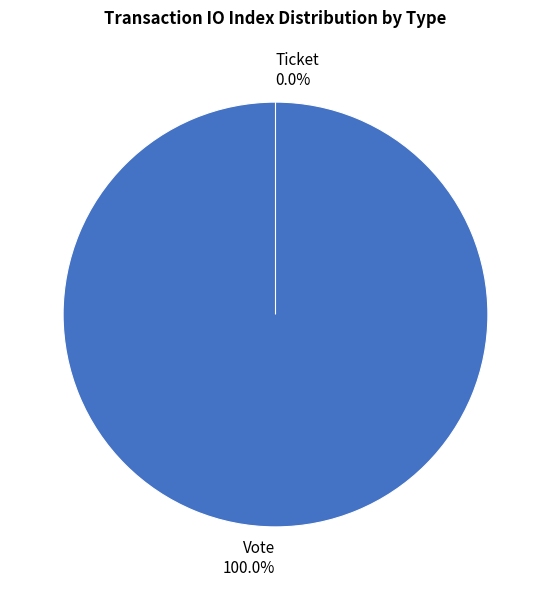

Which category accounts for the majority?

Vote